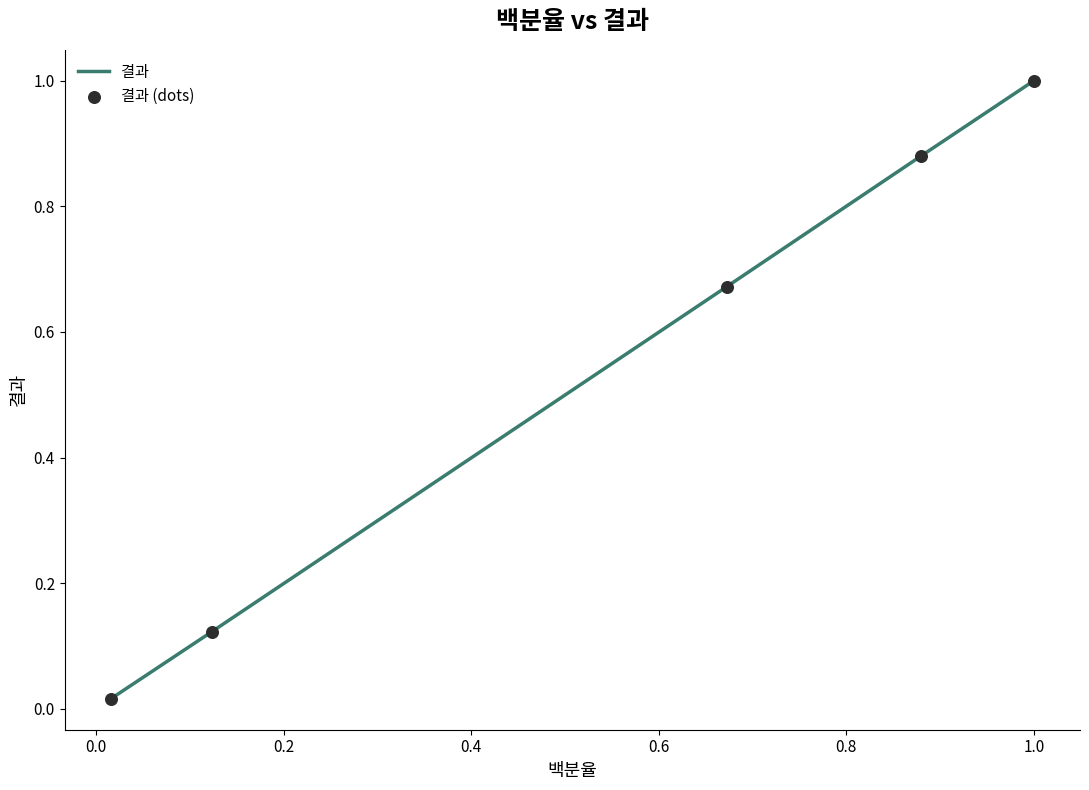

What are all the series names shown in the legend?

결과, 결과 (dots)